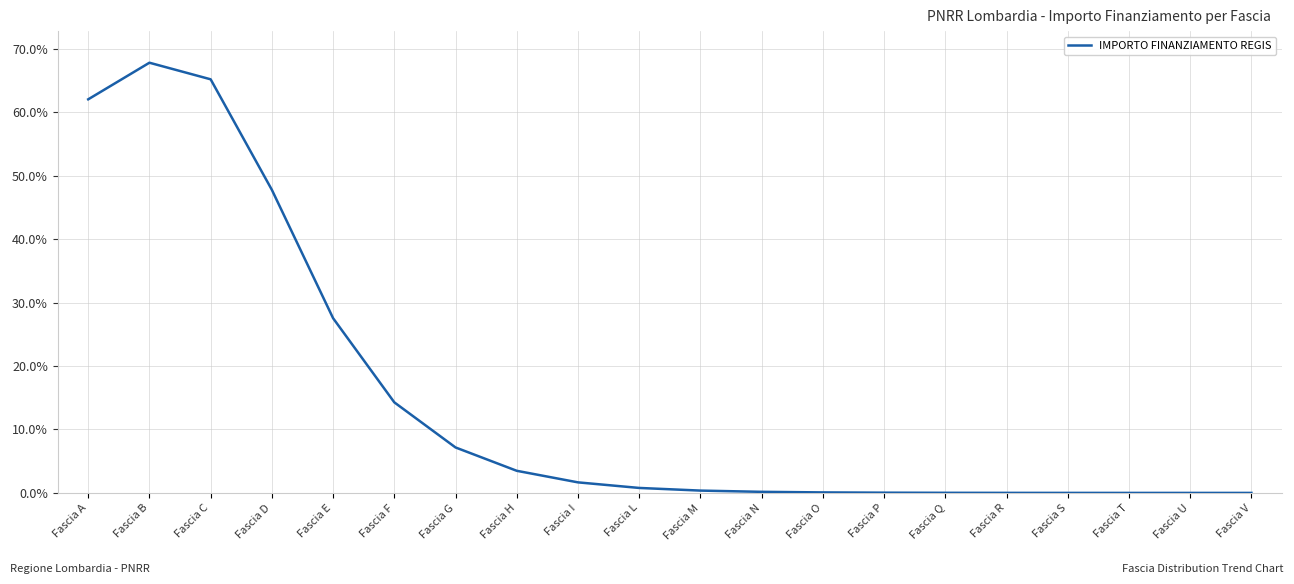

What is the difference between the maximum and minimum values?

67.8